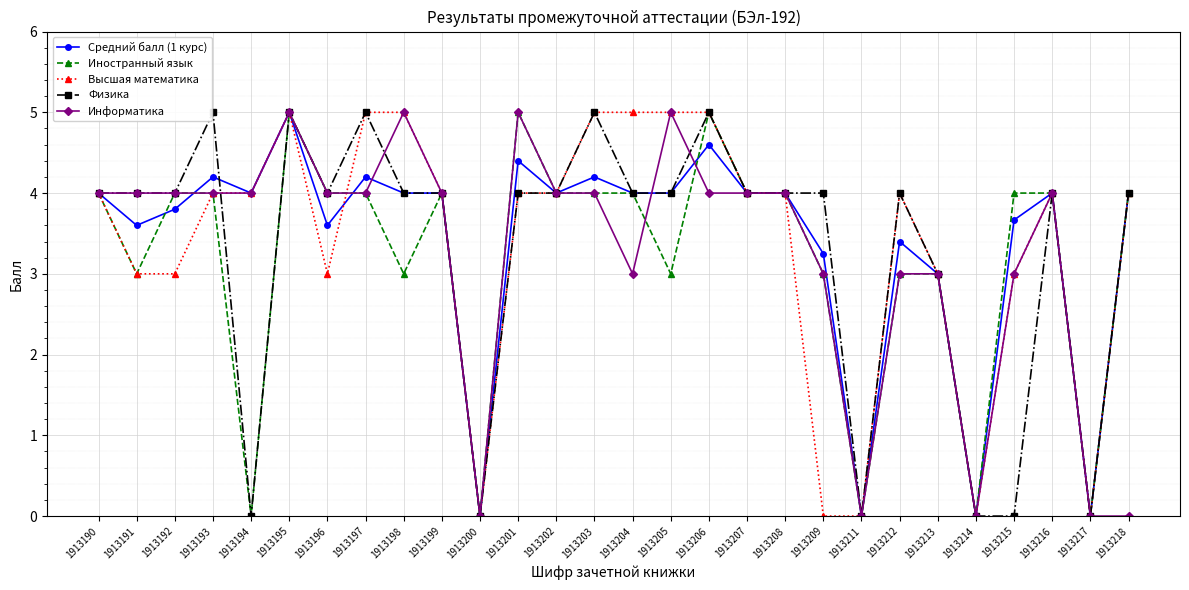

Where is Средний балл (1 курс) nearest to the value 2?

1913213